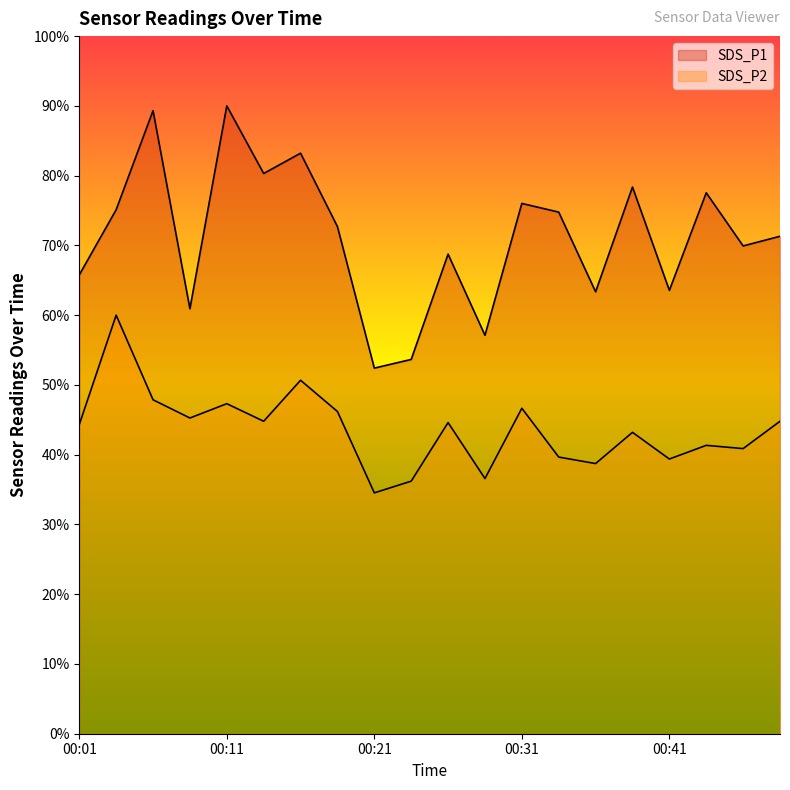

How many data points does each series have?

20